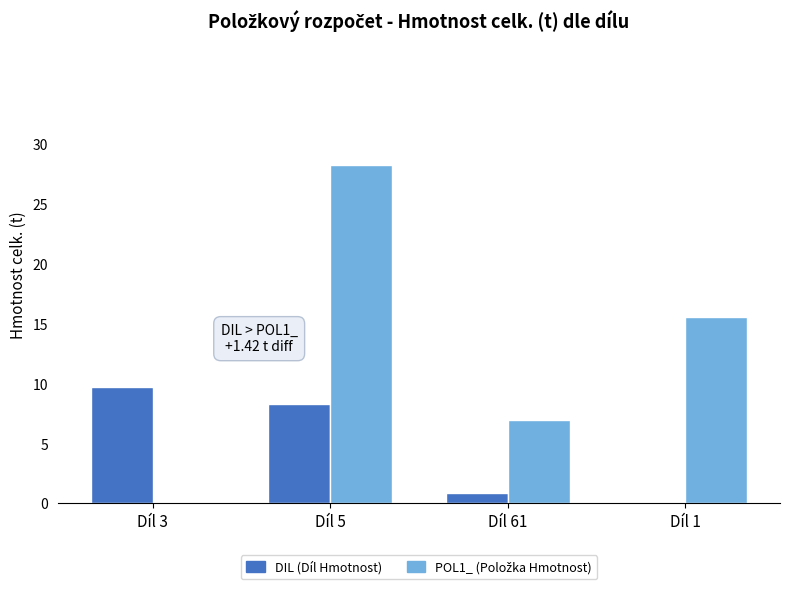

What is the maximum value shown in the chart?

28.2